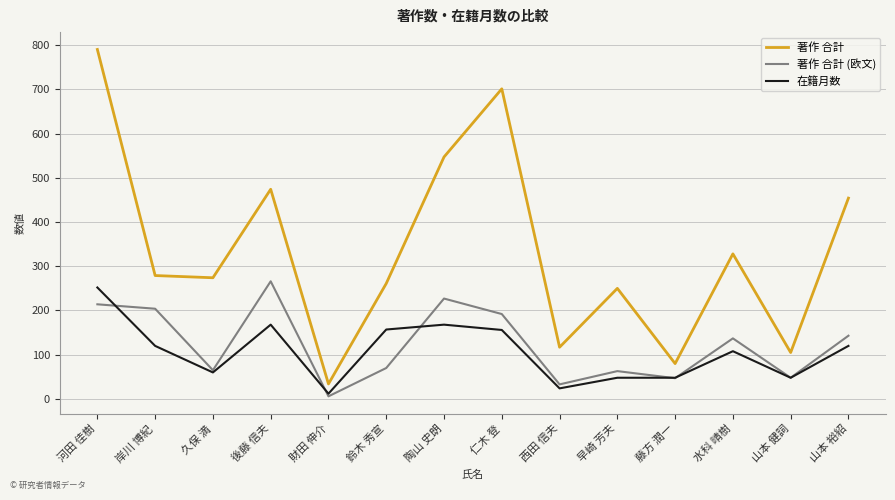

The value of 著作 合計 at 水科 晴樹 is 532. True or false?

False